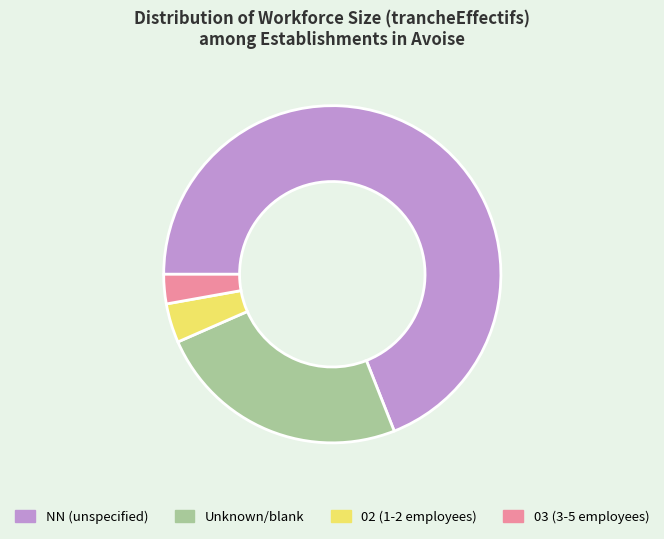

Rank the categories by value from lowest to highest.

03 (3-5 employees), 02 (1-2 employees), Unknown/blank, NN (unspecified)